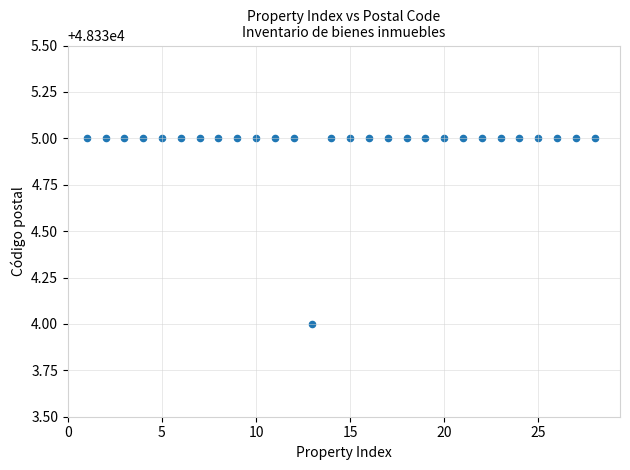

What is the range of X values (max minus min)?

27